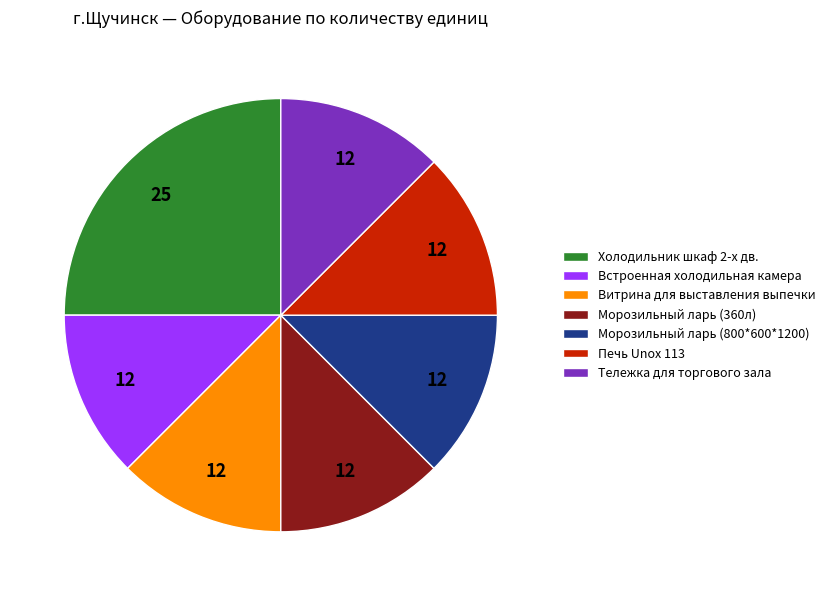

Which slice is the largest?

Холодильник шкаф 2-х дв.